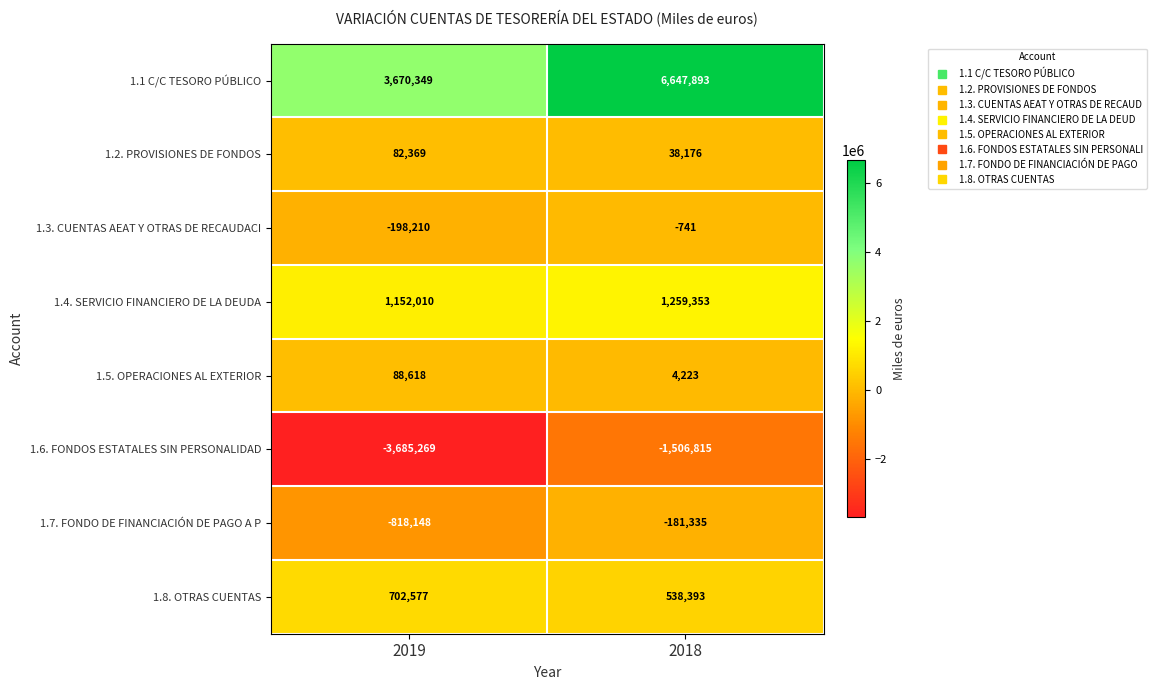

At which category is the sum across all series the highest?

2018